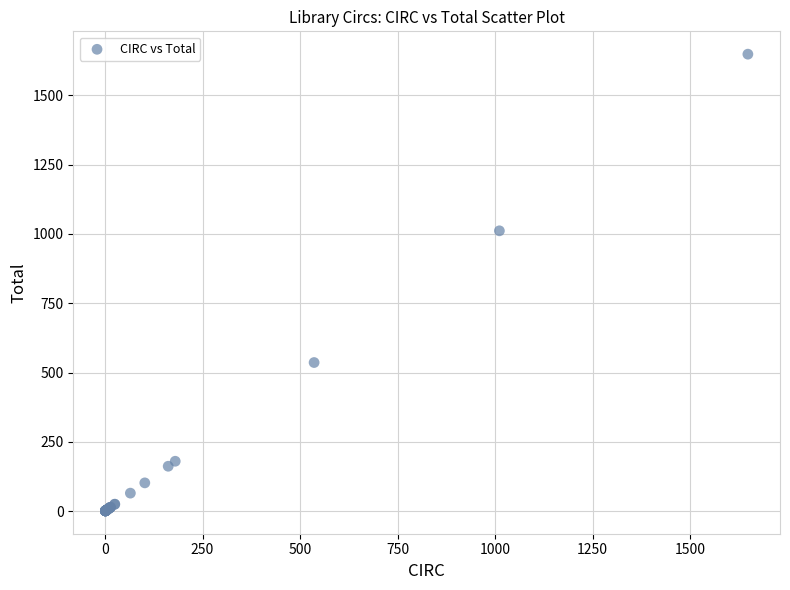

What Y value in the scatter plot is closest to 824?

1011